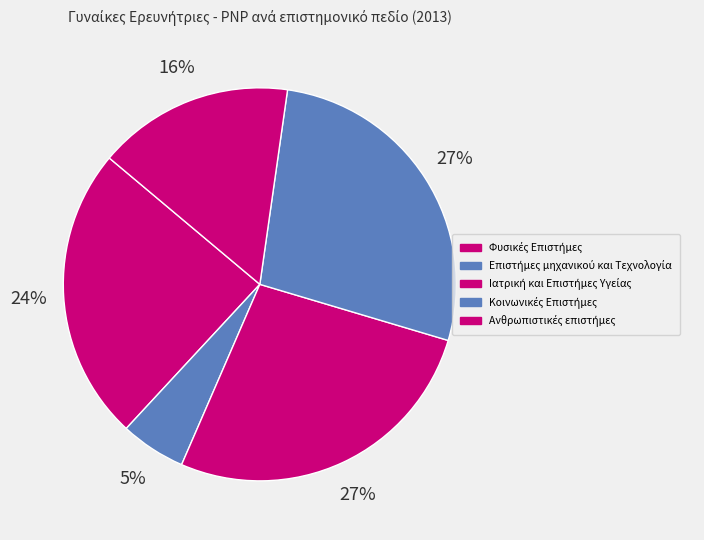

How many segments does this pie chart have?

5